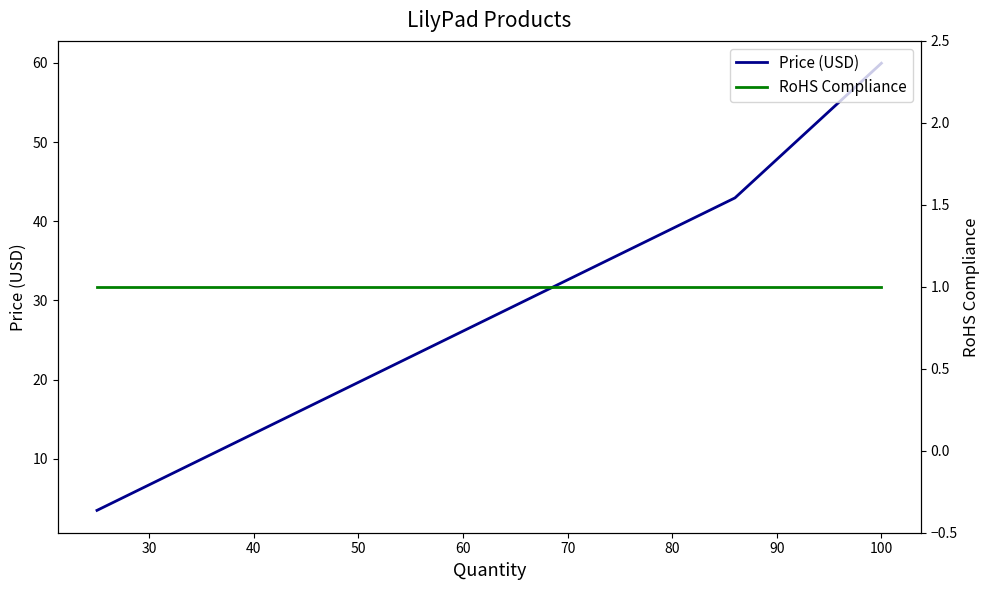

What is the maximum value for Price (USD)?

60.0